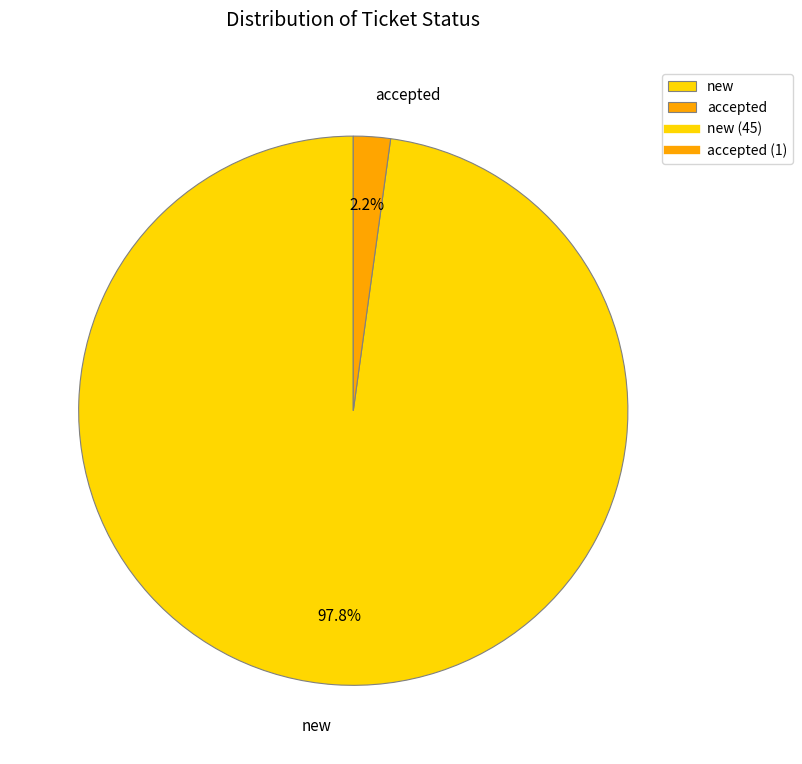

The new slice represents 98% of the pie. True or false?

True